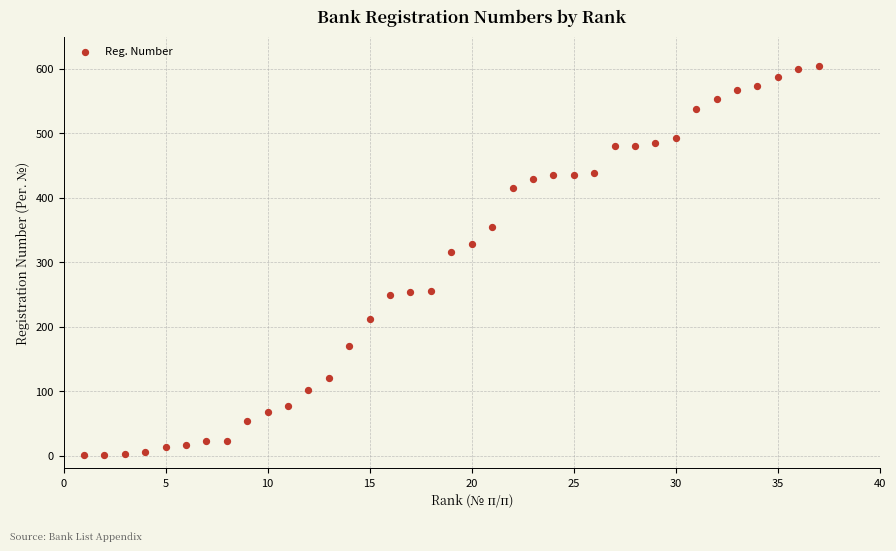

What Y value in the scatter plot is closest to 302?

316